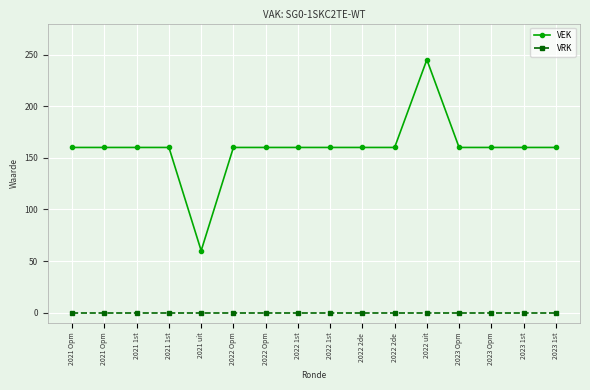

Between 2022 2de and 2023 1st, which is larger?

2022 2de